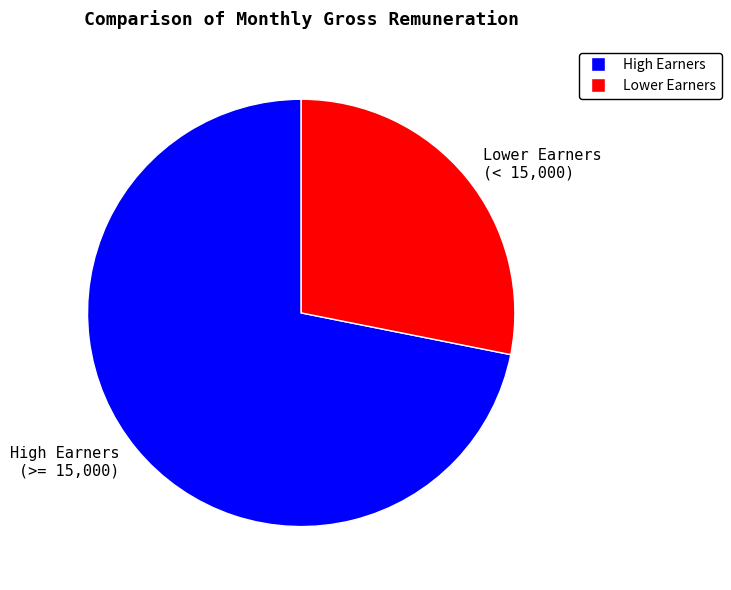

Combined, do High Earners (>= 15,000) and Lower Earners (< 15,000) account for over 50%?

Yes